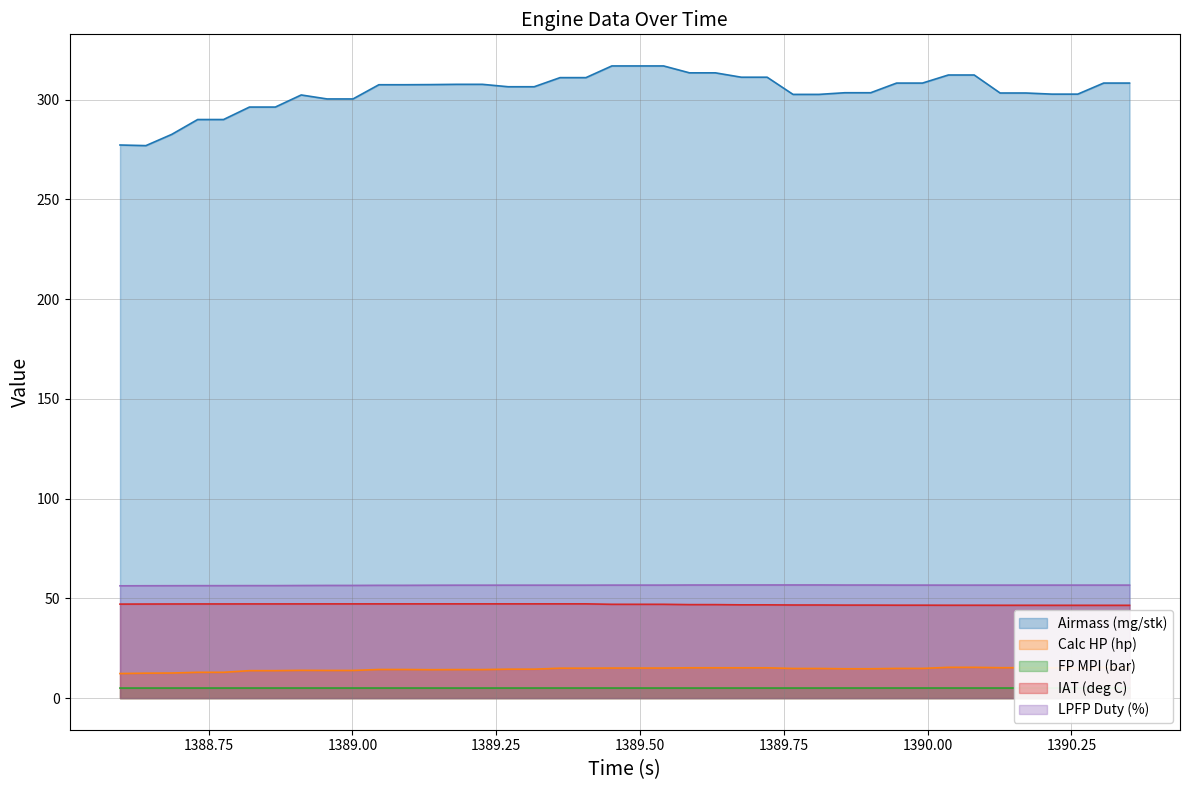

Reading left to right, list all the values displayed in this chart.

Airmass (mg/stk): 277.3	277.0	282.6	290.0	290.0	296.3	296.3	302.4	300.4	300.4	307.5	307.5	307.6	307.7	307.7	306.5	306.5	311.1	311.1	316.9	316.9	316.9	313.5	313.5	311.3	311.3	302.6	302.6	303.5	303.5	308.3	308.3	312.4	312.4	303.3	303.3	302.8	302.8	308.3	308.3
Calc HP (hp): 12.3	12.5	12.6	12.9	12.9	13.8	13.8	13.9	13.9	13.9	14.3	14.3	14.2	14.3	14.3	14.5	14.5	15.0	15.0	15.1	15.1	15.1	15.2	15.2	15.2	15.2	14.9	14.9	14.7	14.7	14.9	14.9	15.4	15.4	15.2	15.2	15.2	15.2	15.4	15.4
FP MPI (bar): 5.0	5.0	5.0	5.0	5.0	5.1	5.1	5.1	5.1	5.1	5.1	5.1	5.0	5.0	5.0	5.0	5.0	5.1	5.1	5.0	5.0	5.0	5.0	5.0	5.0	5.0	5.0	5.0	5.1	5.1	5.1	5.1	5.1	5.1	5.1	5.1	5.1	5.1	5.1	5.1
IAT (deg C): 47.1	47.2	47.2	47.2	47.2	47.2	47.2	47.2	47.2	47.2	47.2	47.2	47.2	47.2	47.2	47.2	47.2	47.2	47.2	47.0	47.0	47.0	46.9	46.9	46.8	46.8	46.7	46.7	46.6	46.6	46.6	46.6	46.6	46.6	46.5	46.5	46.5	46.5	46.5	46.5
LPFP Duty (%): 56.3	56.3	56.3	56.4	56.4	56.4	56.4	56.4	56.5	56.5	56.5	56.5	56.6	56.6	56.6	56.6	56.6	56.6	56.6	56.7	56.7	56.7	56.7	56.7	56.7	56.7	56.7	56.7	56.7	56.7	56.7	56.7	56.6	56.6	56.6	56.6	56.6	56.6	56.6	56.6